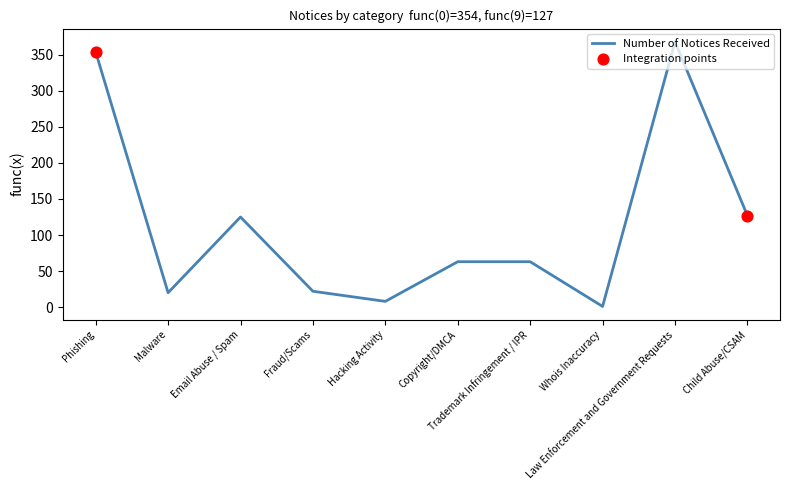

Which has a higher value, Trademark Infringement / IPR or Hacking Activity?

Trademark Infringement / IPR